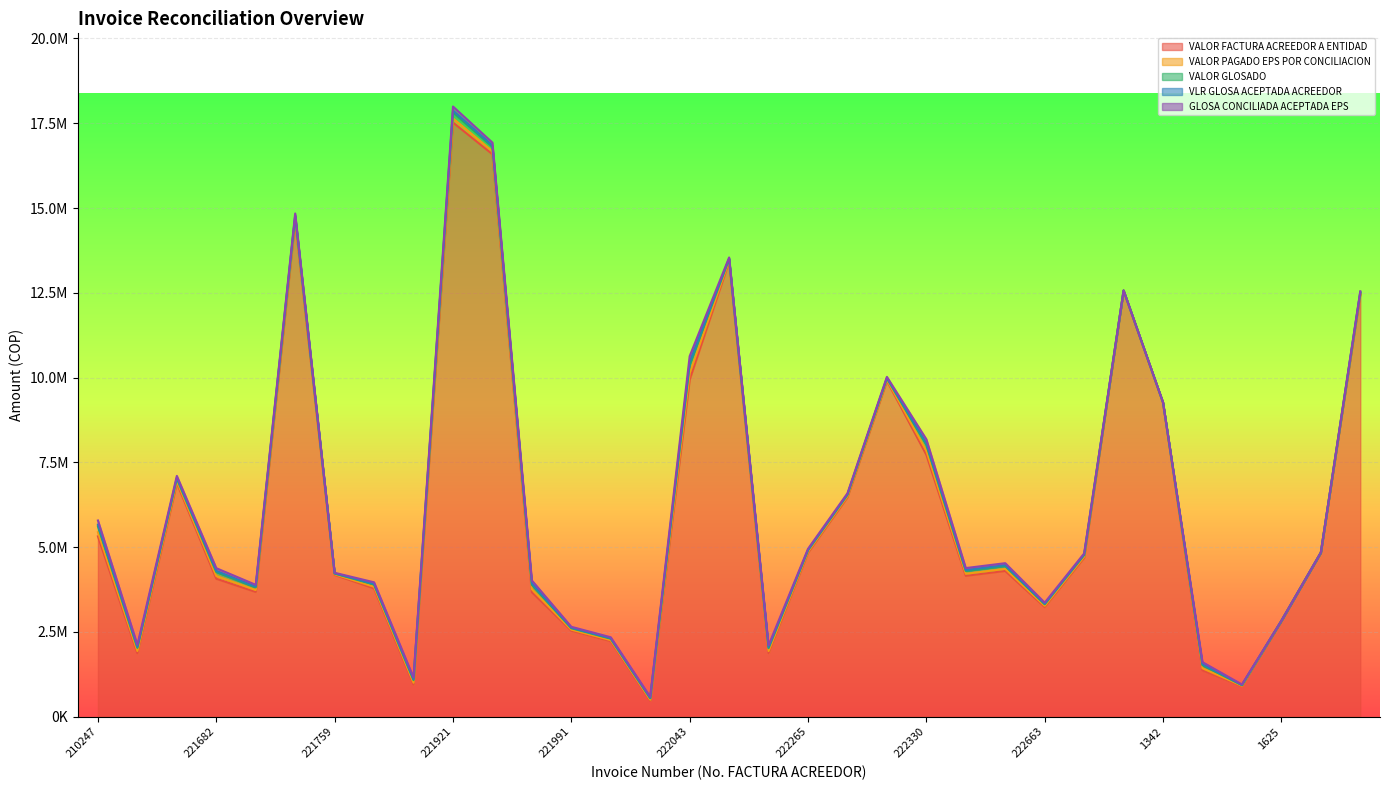

Is the value of GLOSA CONCILIADA ACEPTADA EPS at 222339 greater than the value of VALOR FACTURA ACREEDOR A ENTIDAD at 212974?

No